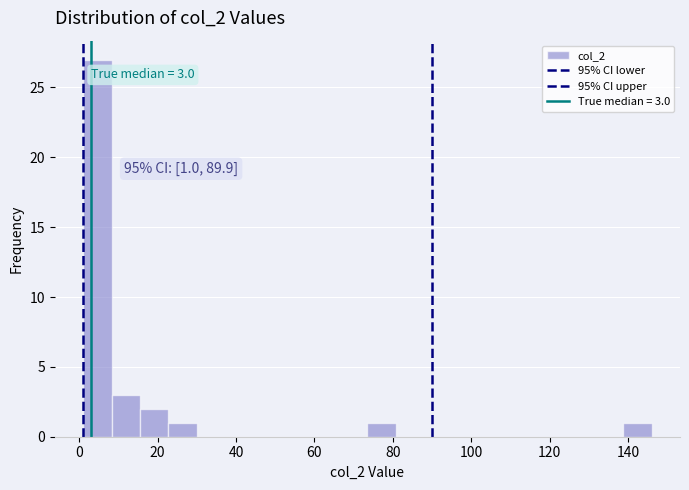

Read against the x-axis, roughly where is the centre of the tallest bar?

4